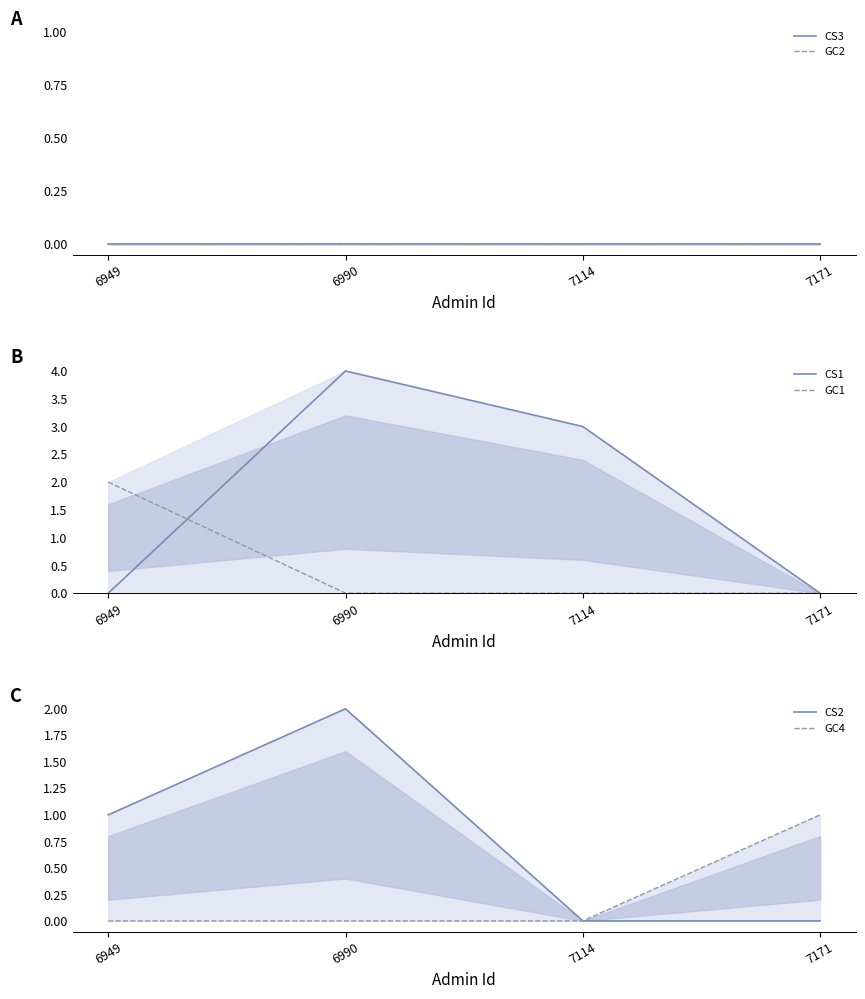

Which series has the largest total across all categories?

CS1